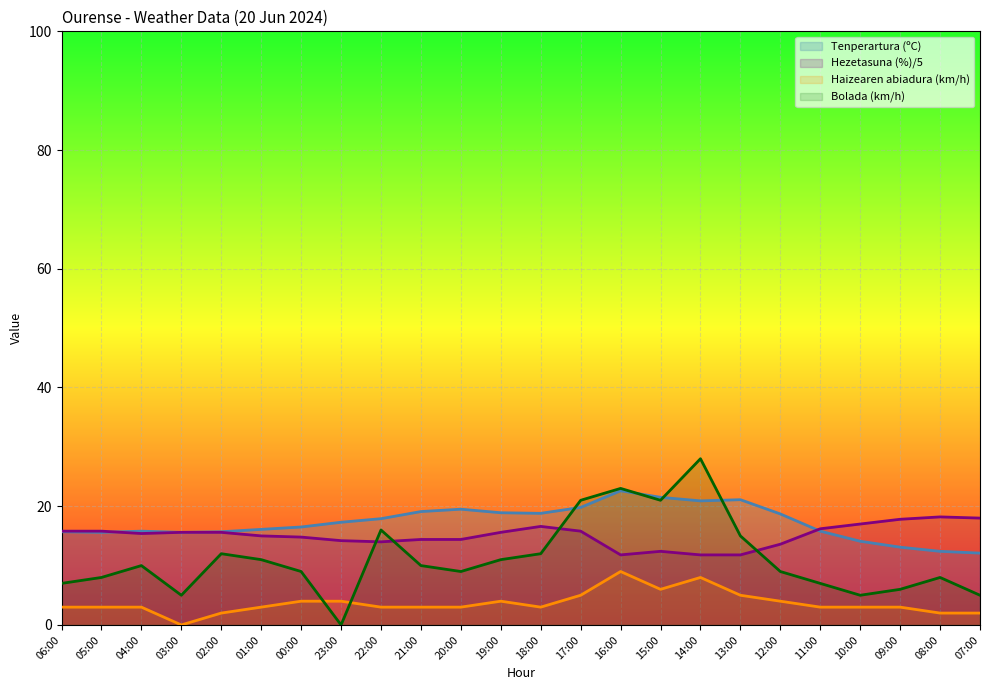

Rank the series by their maximum value, from lowest to highest.

Haizearen abiadura (km/h), Hezetasuna (%)/5, Tenperartura (ºC), Bolada (km/h)